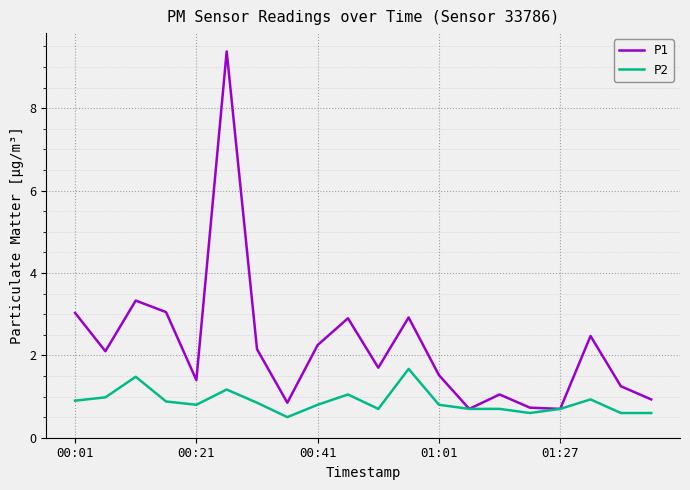

List the series in order of their peak value, lowest first.

P2, P1